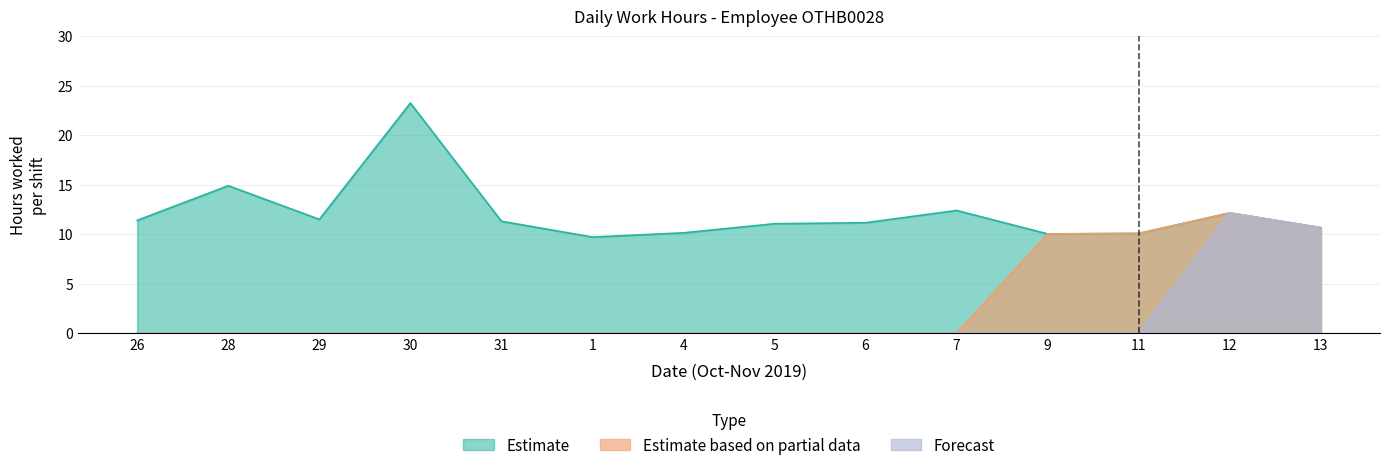

Is it true that Estimate based on partial data equals -5.3 at 26?

False